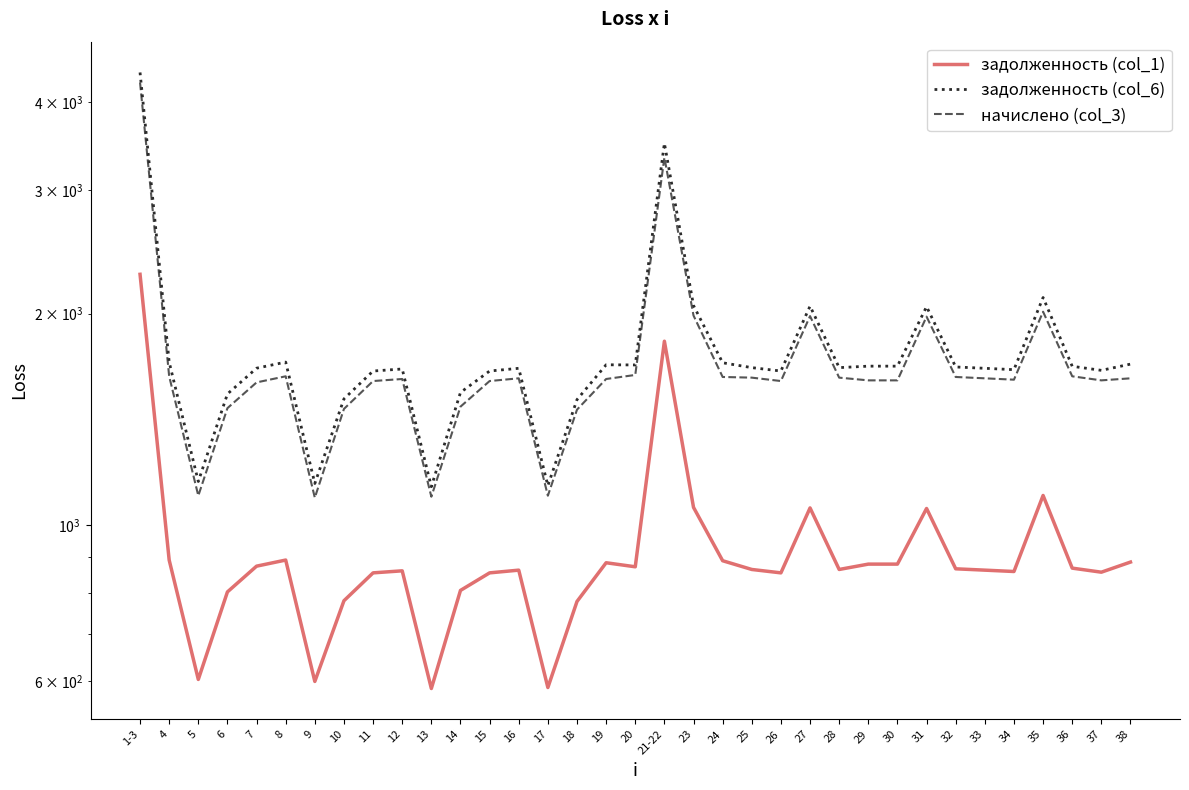

How many values in the задолженность (col_6) series are below 1675?

17